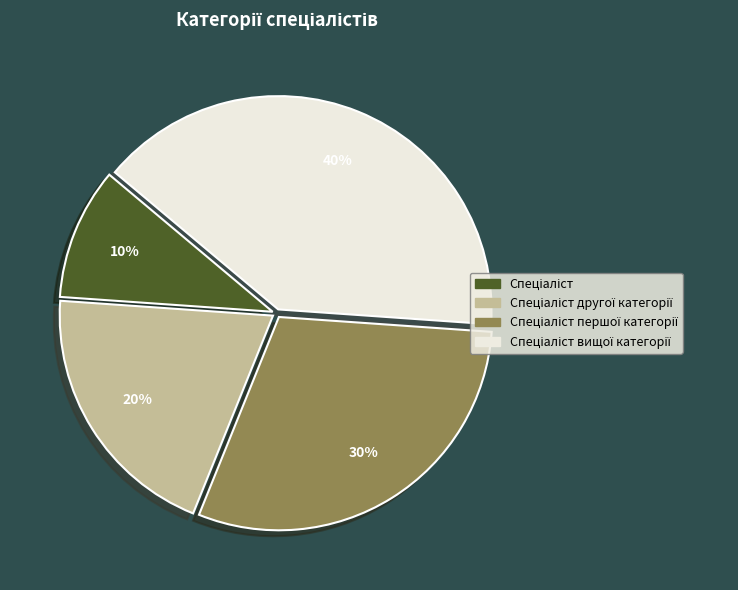

Count the number of slices in the pie.

4